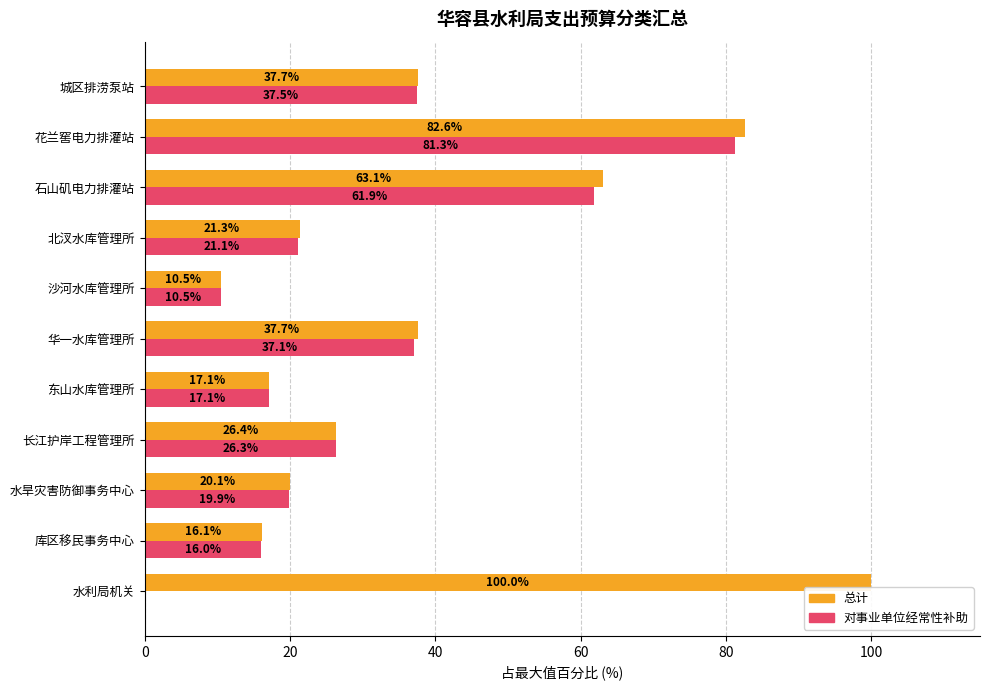

At which category does the chart reach its peak across all series?

水利局机关